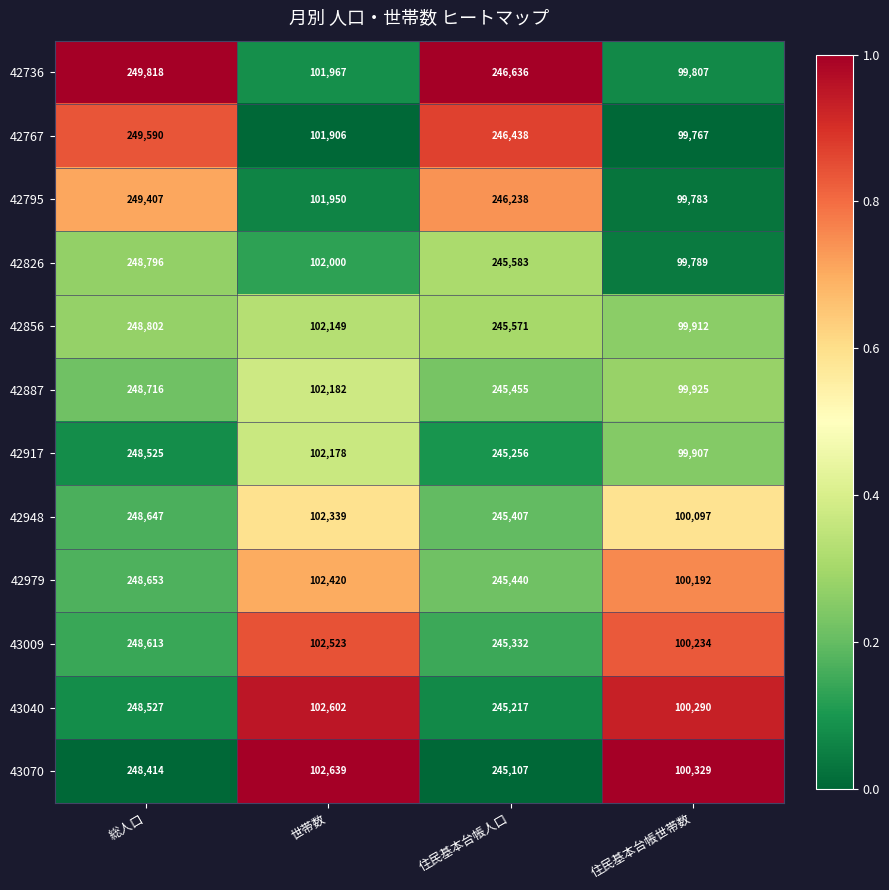

Rank the series at 総人口 from lowest to highest value.

43070, 42917, 43040, 43009, 42948, 42979, 42887, 42826, 42856, 42795, 42767, 42736